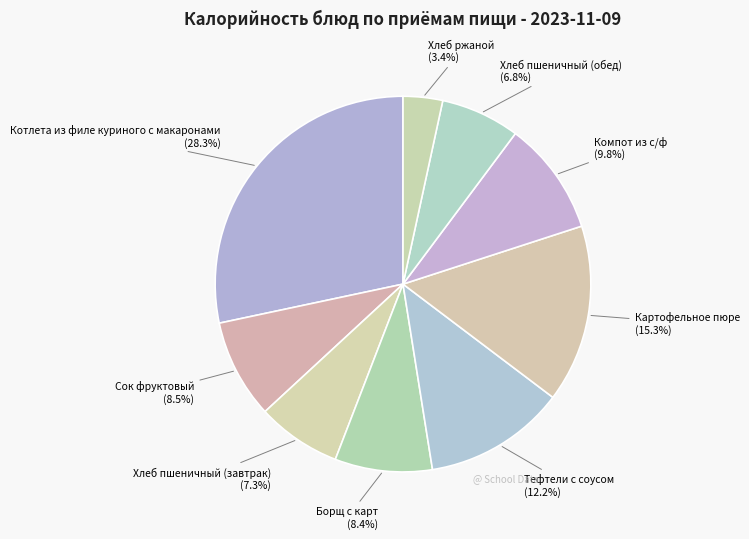

Between Картофельное пюре and Хлеб пшеничный (завтрак), which is larger?

Картофельное пюре